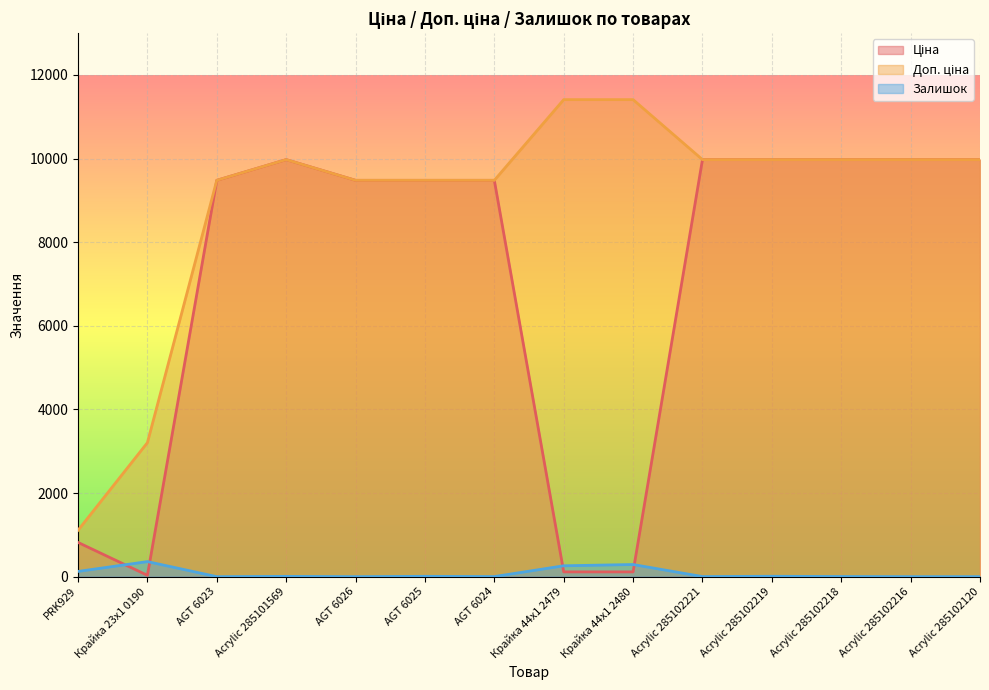

At which category is the sum across all series the highest?

Acrylic 285102219